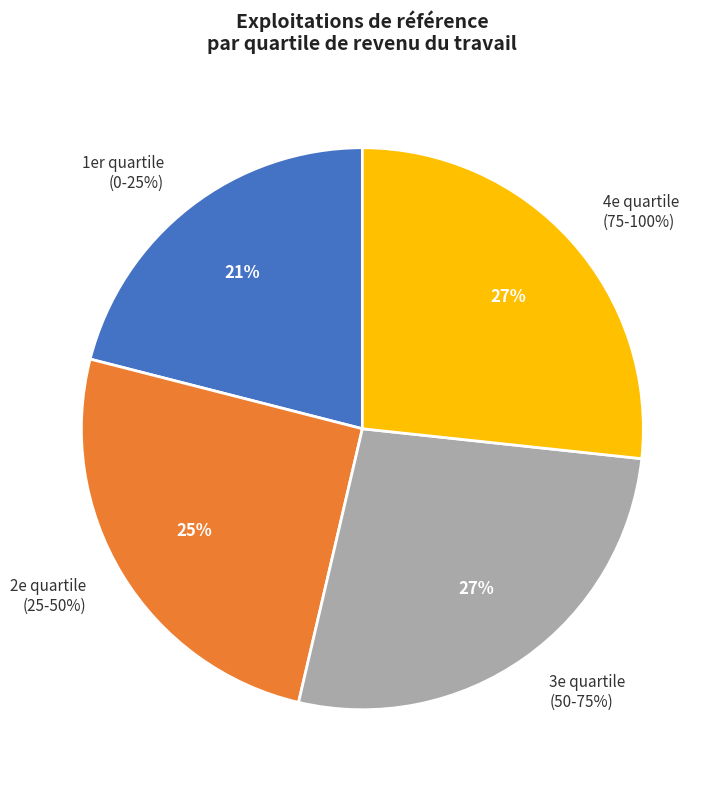

What percentage is the 3e quartile
(50-75%) slice, to the nearest percent?

27%